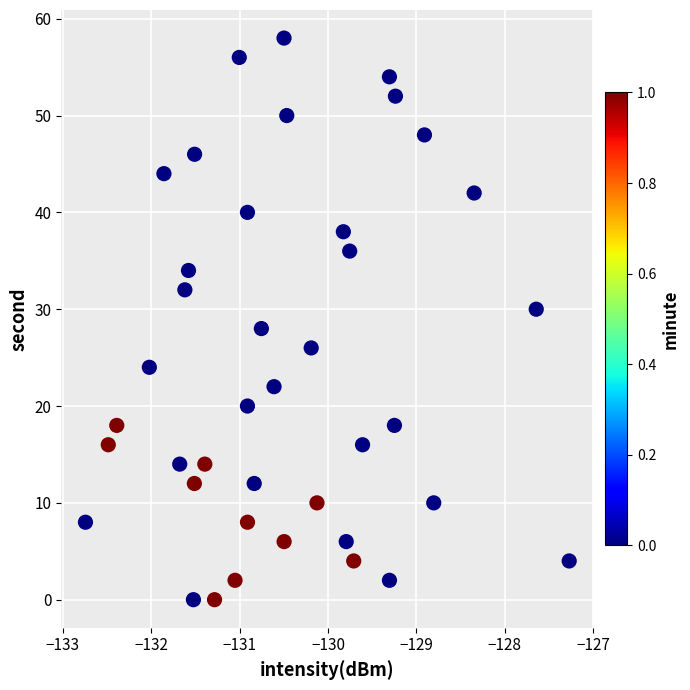

What is the range of Y values (max minus min)?

58